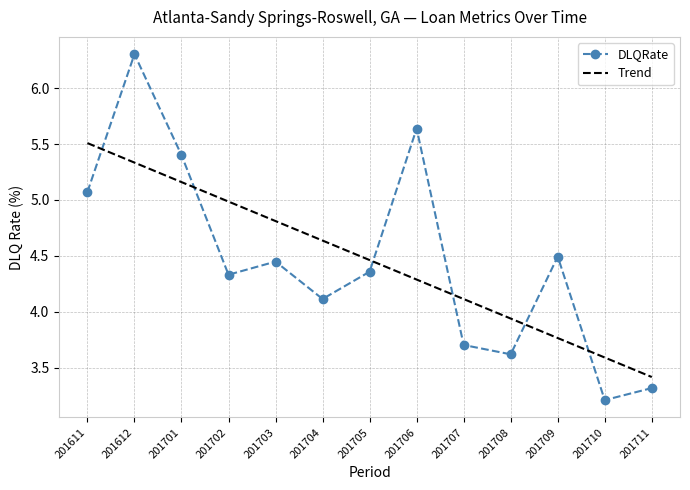

Is it true that DLQRate equals 4.5 at 201709?

True